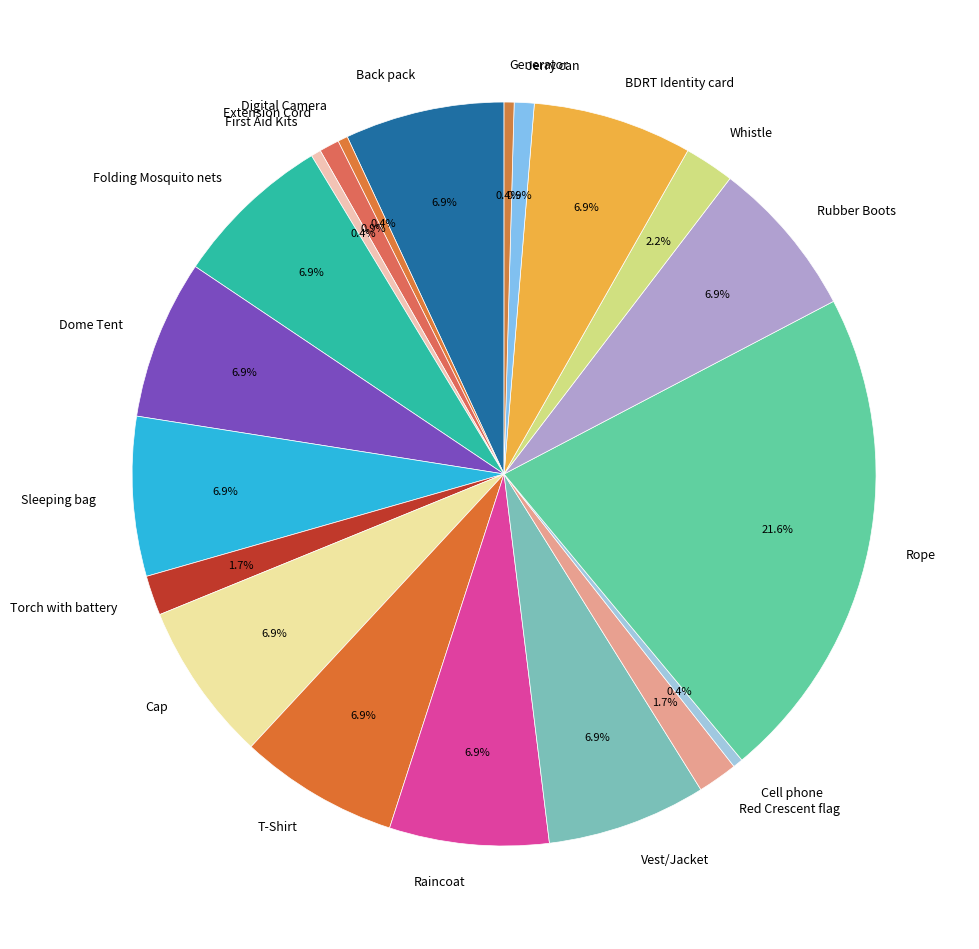

Which category has the biggest portion of the pie?

Rope